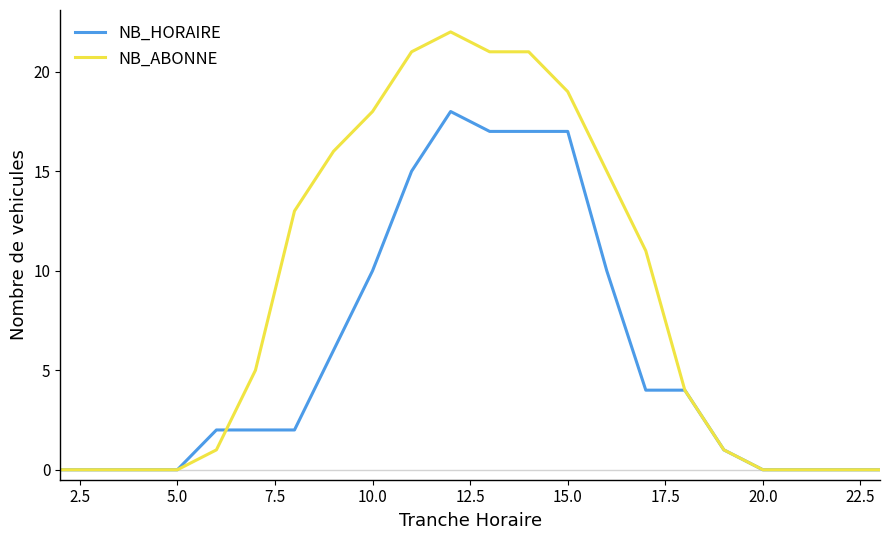

List the series in order of their peak value, lowest first.

NB_HORAIRE, NB_ABONNE